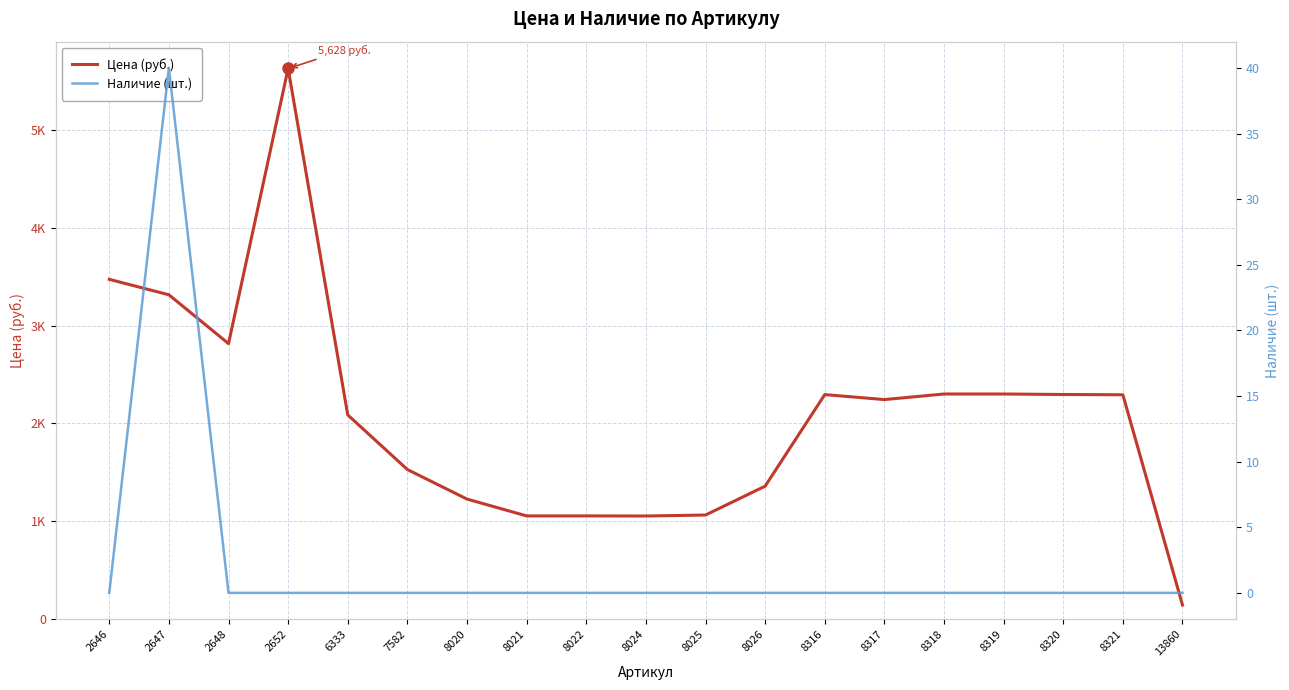

Which category has the lowest value in the Наличие (шт.) series?

2646